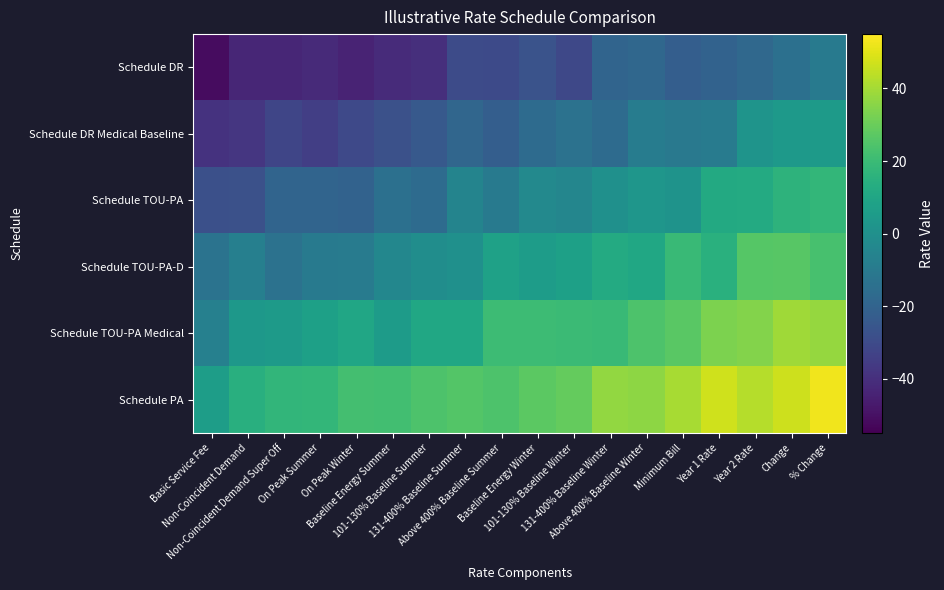

Reading left to right, extract all data points from this chart.

Schedule DR: Basic Service Fee=-51.3	Non-Coincident Demand=-43.1	Non-Coincident Demand Super Off=-43.0	On Peak Summer=-42.0	On Peak Winter=-44.0	Baseline Energy Summer=-41.7	101-130% Baseline Summer=-40.3	131-400% Baseline Summer=-29.9	Above 400% Baseline Summer=-30.2	Baseline Energy Winter=-26.7	101-130% Baseline Winter=-31.3	131-400% Baseline Winter=-19.4	Above 400% Baseline Winter=-18.4	Minimum Bill=-22.3	Year 1 Rate=-20.2	Year 2 Rate=-17.9	Change=-14.3	% Change=-9.8
Schedule DR Medical Baseline: Basic Service Fee=-38.7	Non-Coincident Demand=-37.7	Non-Coincident Demand Super Off=-32.2	On Peak Summer=-34.5	On Peak Winter=-30.7	Baseline Energy Summer=-27.6	101-130% Baseline Summer=-24.3	131-400% Baseline Summer=-18.7	Above 400% Baseline Summer=-22.2	Baseline Energy Winter=-16.7	101-130% Baseline Winter=-13.5	131-400% Baseline Winter=-16.7	Above 400% Baseline Winter=-8.7	Minimum Bill=-10.7	Year 1 Rate=-9.4	Year 2 Rate=1.8	Change=4.3	% Change=5.1
Schedule TOU-PA: Basic Service Fee=-28.0	Non-Coincident Demand=-27.7	Non-Coincident Demand Super Off=-19.5	On Peak Summer=-19.5	On Peak Winter=-20.4	Baseline Energy Summer=-14.3	101-130% Baseline Summer=-16.5	131-400% Baseline Summer=-5.4	Above 400% Baseline Summer=-9.6	Baseline Energy Winter=-3.2	101-130% Baseline Winter=-4.4	131-400% Baseline Winter=0.1	Above 400% Baseline Winter=2.7	Minimum Bill=1.4	Year 1 Rate=11.6	Year 2 Rate=12.0	Change=16.0	% Change=17.9
Schedule TOU-PA-D: Basic Service Fee=-13.0	Non-Coincident Demand=-7.4	Non-Coincident Demand Super Off=-13.4	On Peak Summer=-10.0	On Peak Winter=-9.1	Baseline Energy Summer=-4.0	101-130% Baseline Summer=-1.0	131-400% Baseline Summer=0.2	Above 400% Baseline Summer=8.1	Baseline Energy Winter=5.7	101-130% Baseline Winter=7.3	131-400% Baseline Winter=12.3	Above 400% Baseline Winter=10.6	Minimum Bill=19.6	Year 1 Rate=14.7	Year 2 Rate=26.2	Change=26.4	% Change=23.0
Schedule TOU-PA Medical: Basic Service Fee=-6.9	Non-Coincident Demand=3.5	Non-Coincident Demand Super Off=4.8	On Peak Summer=7.3	On Peak Winter=10.1	Baseline Energy Summer=5.5	101-130% Baseline Summer=10.7	131-400% Baseline Summer=10.6	Above 400% Baseline Summer=20.5	Baseline Energy Winter=20.4	101-130% Baseline Winter=19.8	131-400% Baseline Winter=19.5	Above 400% Baseline Winter=24.3	Minimum Bill=26.8	Year 1 Rate=33.2	Year 2 Rate=34.7	Change=39.5	% Change=37.7
Schedule PA: Basic Service Fee=6.2	Non-Coincident Demand=14.5	Non-Coincident Demand Super Off=17.3	On Peak Summer=17.7	On Peak Winter=22.1	Baseline Energy Summer=21.7	101-130% Baseline Summer=24.3	131-400% Baseline Summer=25.7	Above 400% Baseline Summer=24.1	Baseline Energy Winter=27.3	101-130% Baseline Winter=28.8	131-400% Baseline Winter=37.2	Above 400% Baseline Winter=36.4	Minimum Bill=40.7	Year 1 Rate=47.0	Year 2 Rate=42.8	Change=46.8	% Change=52.6